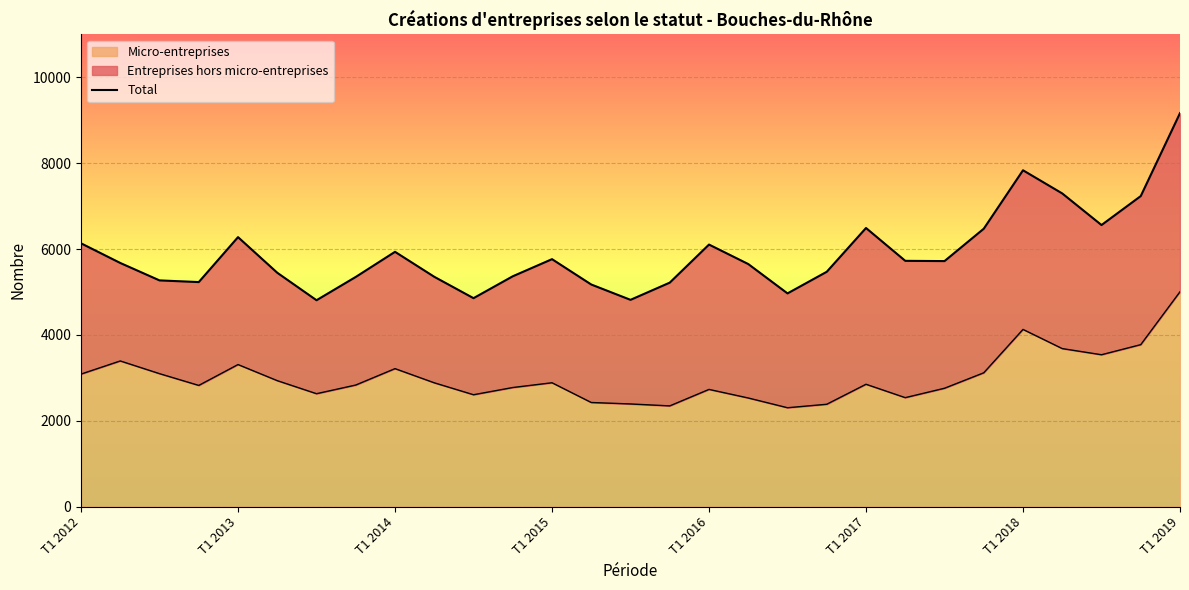

At which label does Micro-entreprises reach its peak?

T1 2019